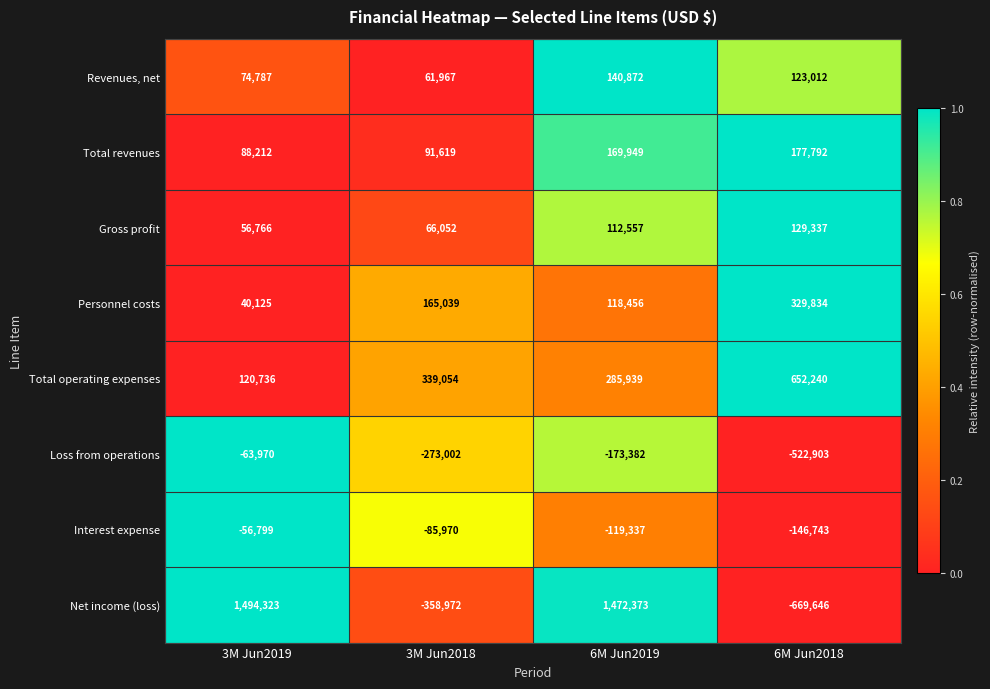

The Total revenues series shows 244865 at 6M Jun2019. True or false?

False